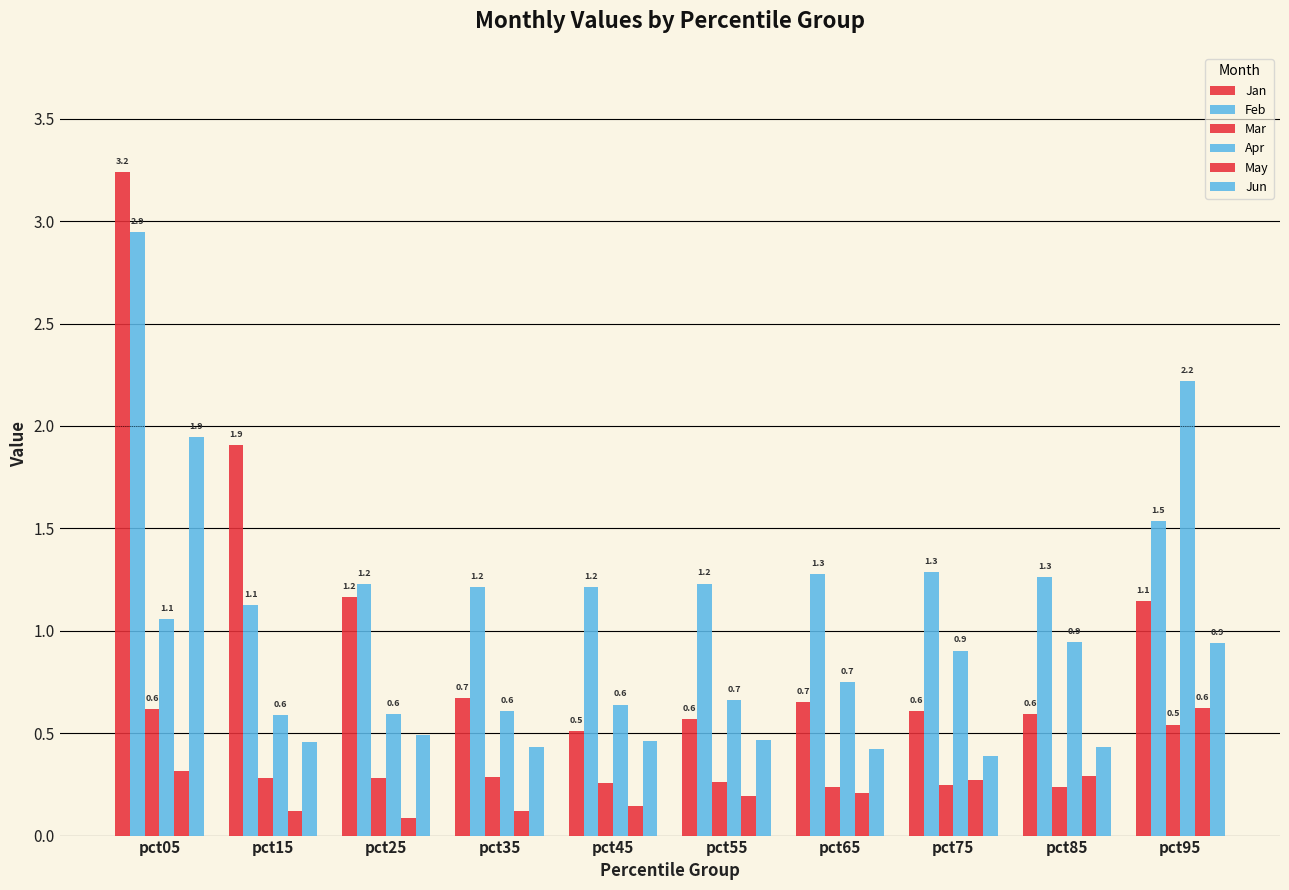

How many bars are there in each group?

6